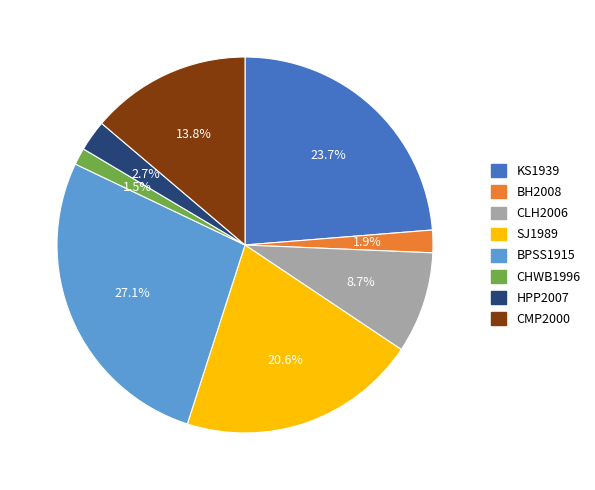

Does CHWB1996 account for over 50% of the chart?

No